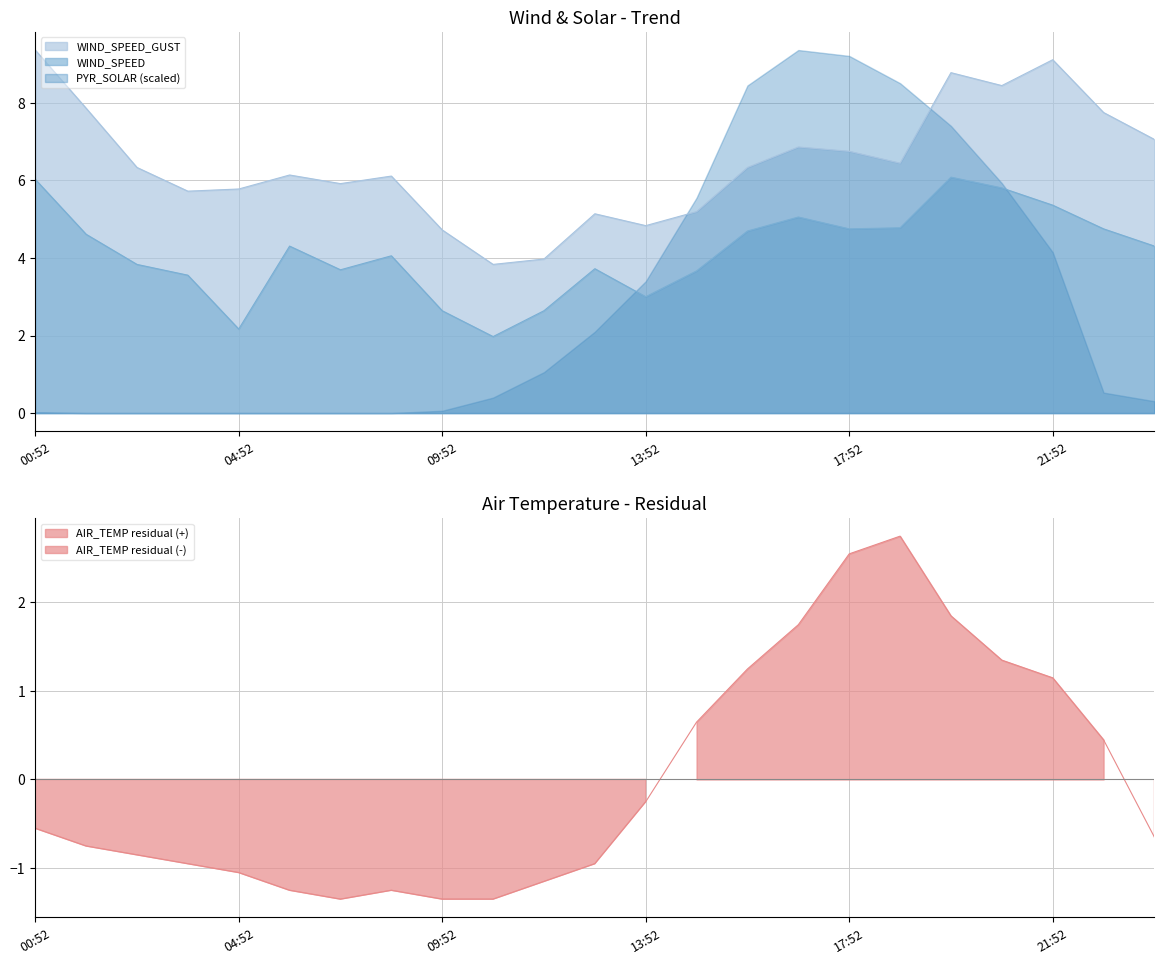

At which label does WIND_SPEED first exceed 4?

00:52